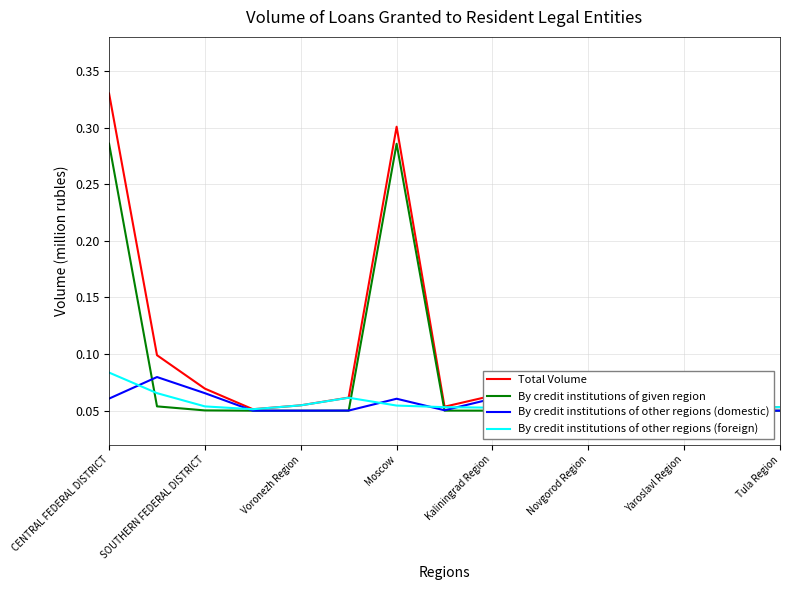

What is the smallest value displayed?

0.1